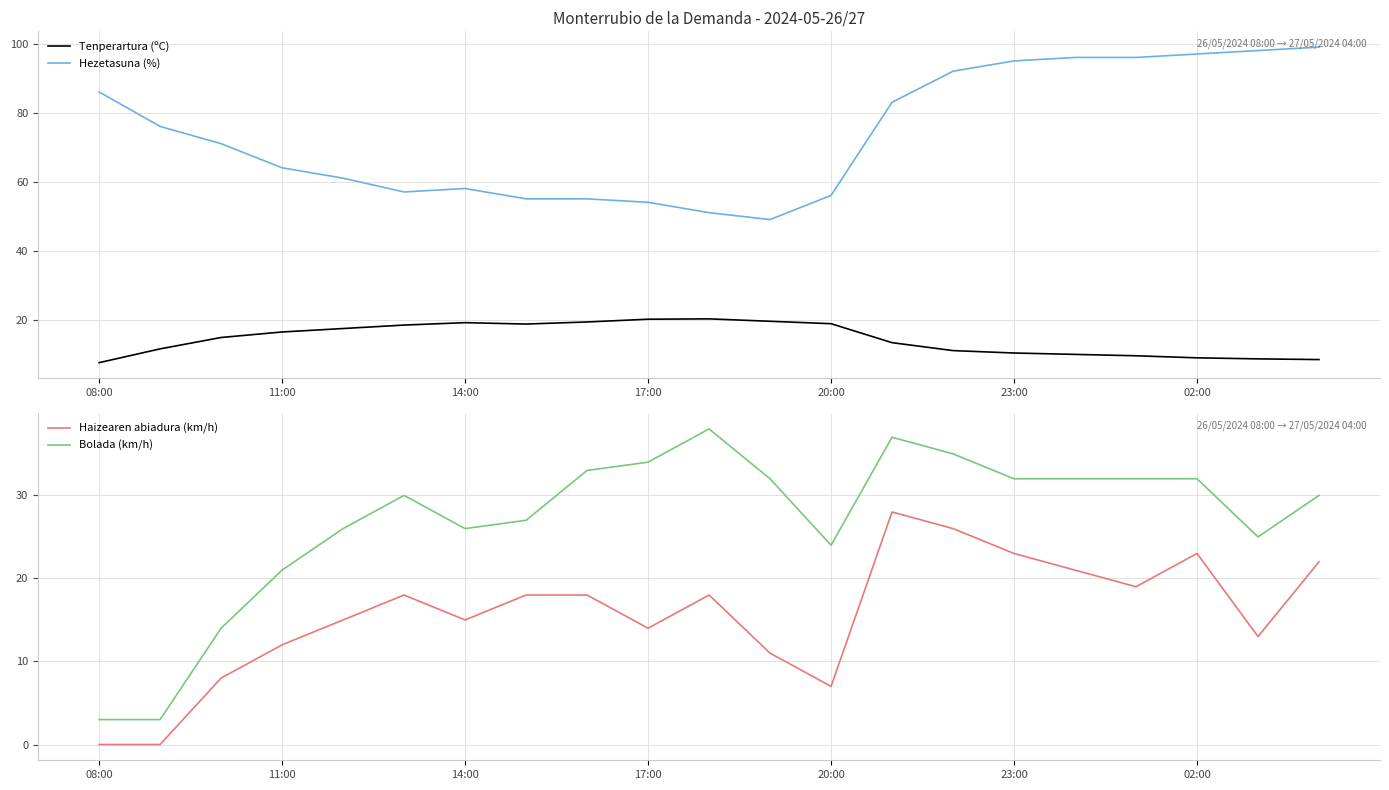

Which series changed the most between 8 and 17?

Hezetasuna (%)